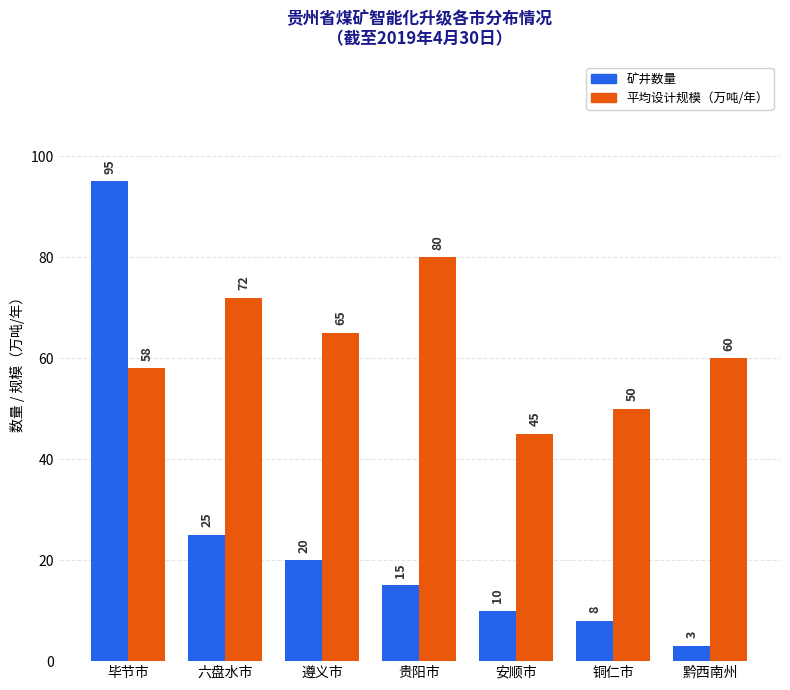

Reading left to right, list all the values displayed in this chart.

矿井数量: 毕节市=95	六盘水市=25	遵义市=20	贵阳市=15	安顺市=10	铜仁市=8	黔西南州=3
平均设计规模（万吨/年）: 毕节市=58	六盘水市=72	遵义市=65	贵阳市=80	安顺市=45	铜仁市=50	黔西南州=60